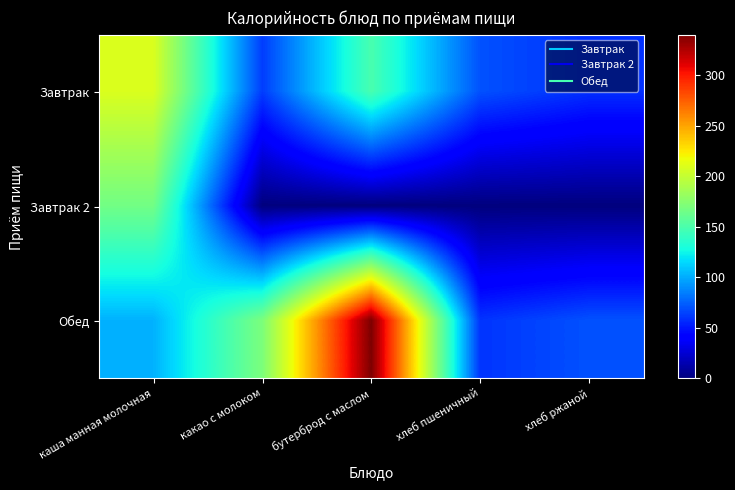

What is the maximum value shown in the chart?

340.0